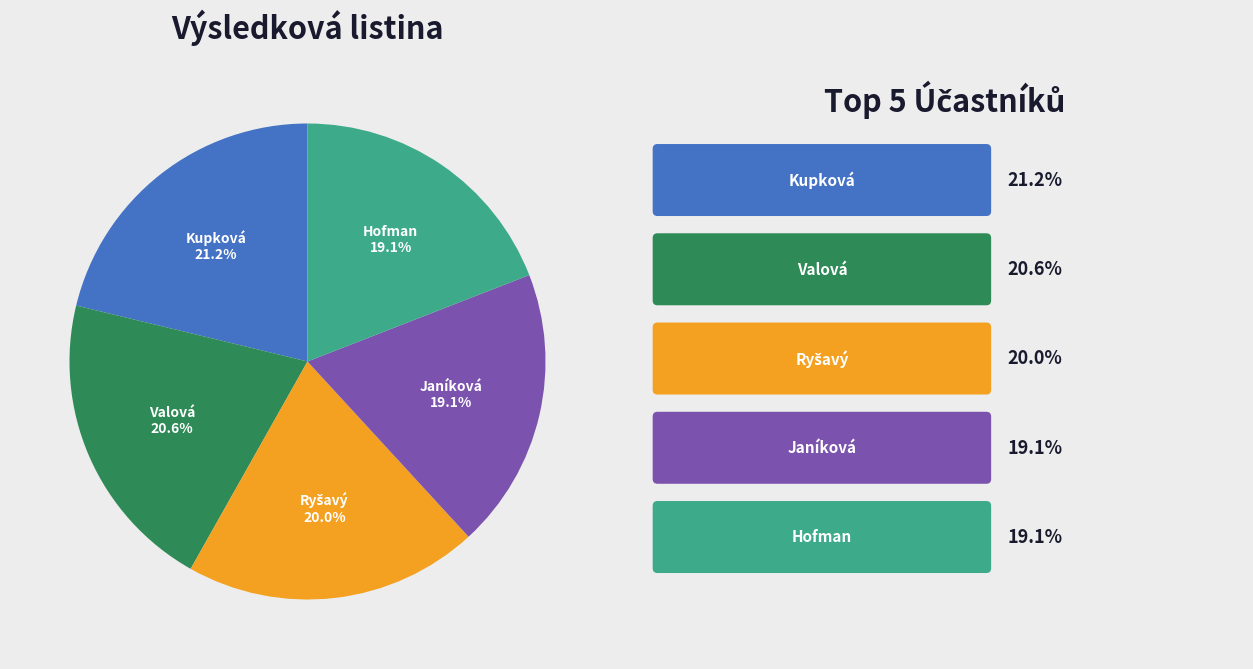

Does any single category account for the majority?

No